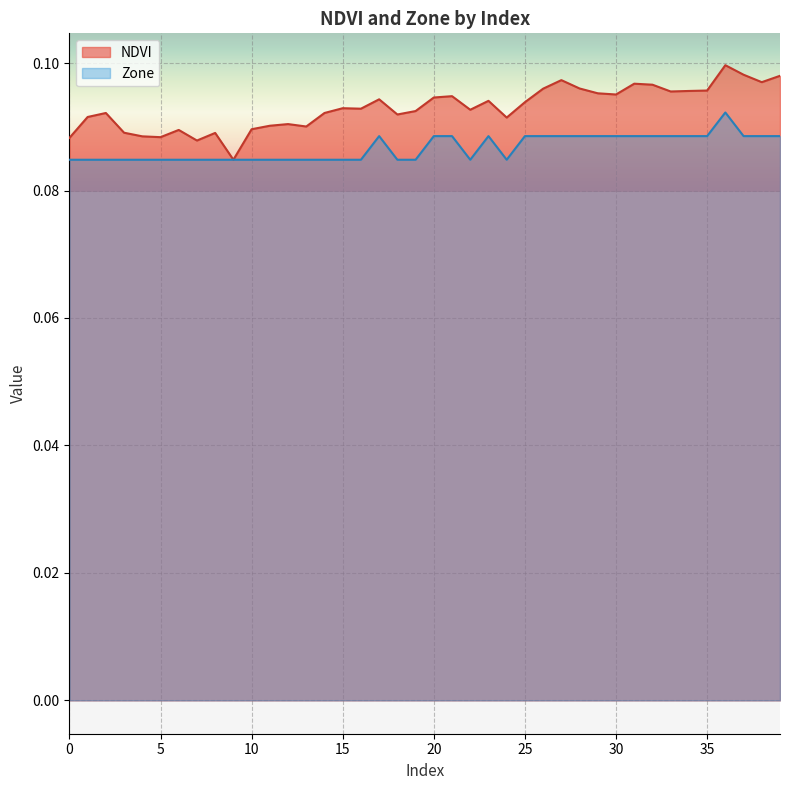

True or false: NDVI and Zone intersect in this chart.

False